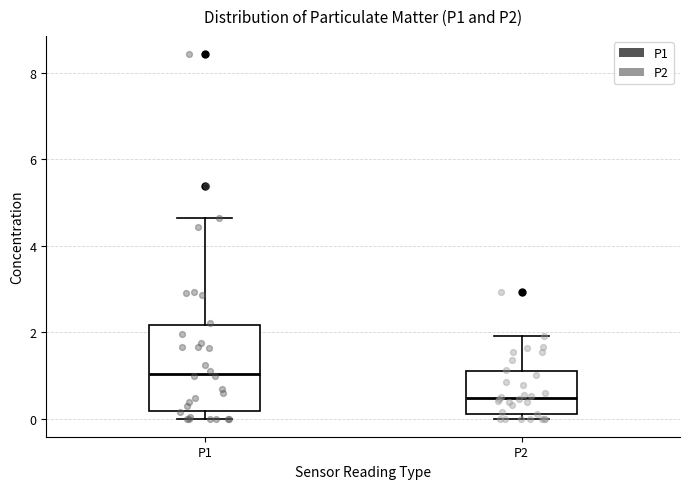

Comparing the boxes themselves (not the whiskers), which one is the tallest?

P1